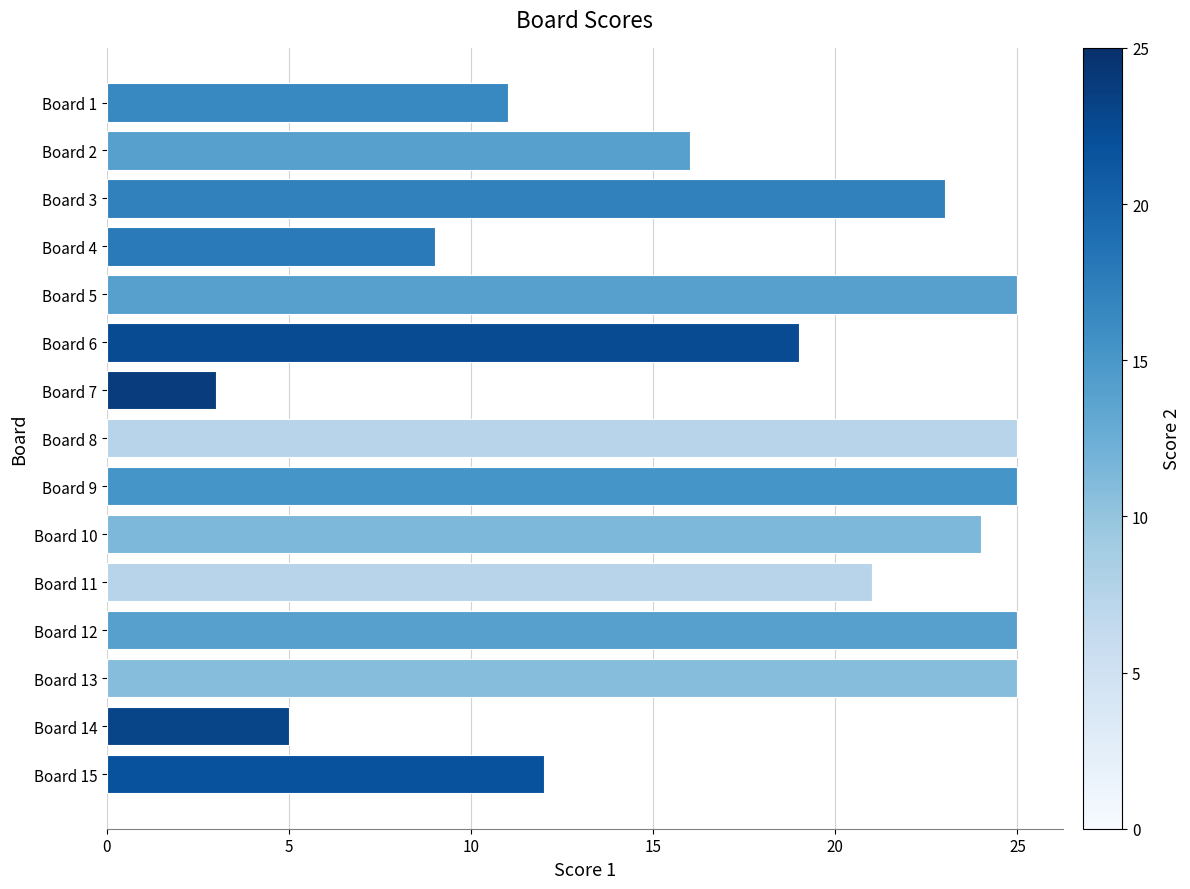

True or false: the data shows 21 at Board 11.

True